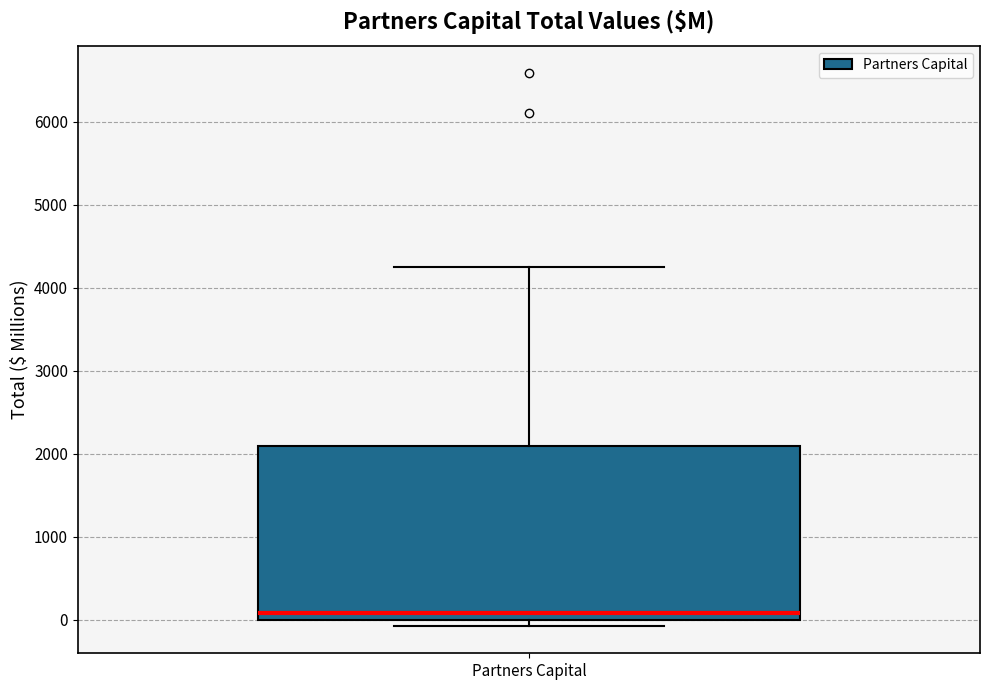

Read this box plot against the y-axis: the position of the median line, the range covered by the box, and the ends of both whiskers. The values are not printed on the chart, so give them approximately, as read against the axis.

median 100, box 0 to 2100, whiskers -100 to 4300